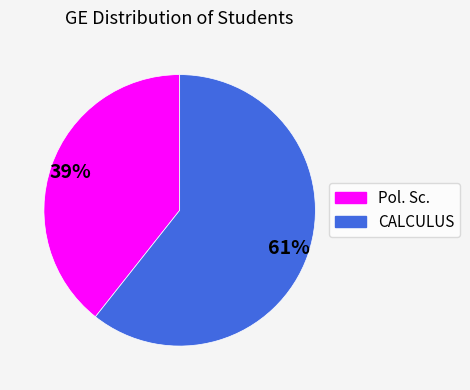

What is the smallest slice in the pie chart?

Pol. Sc.